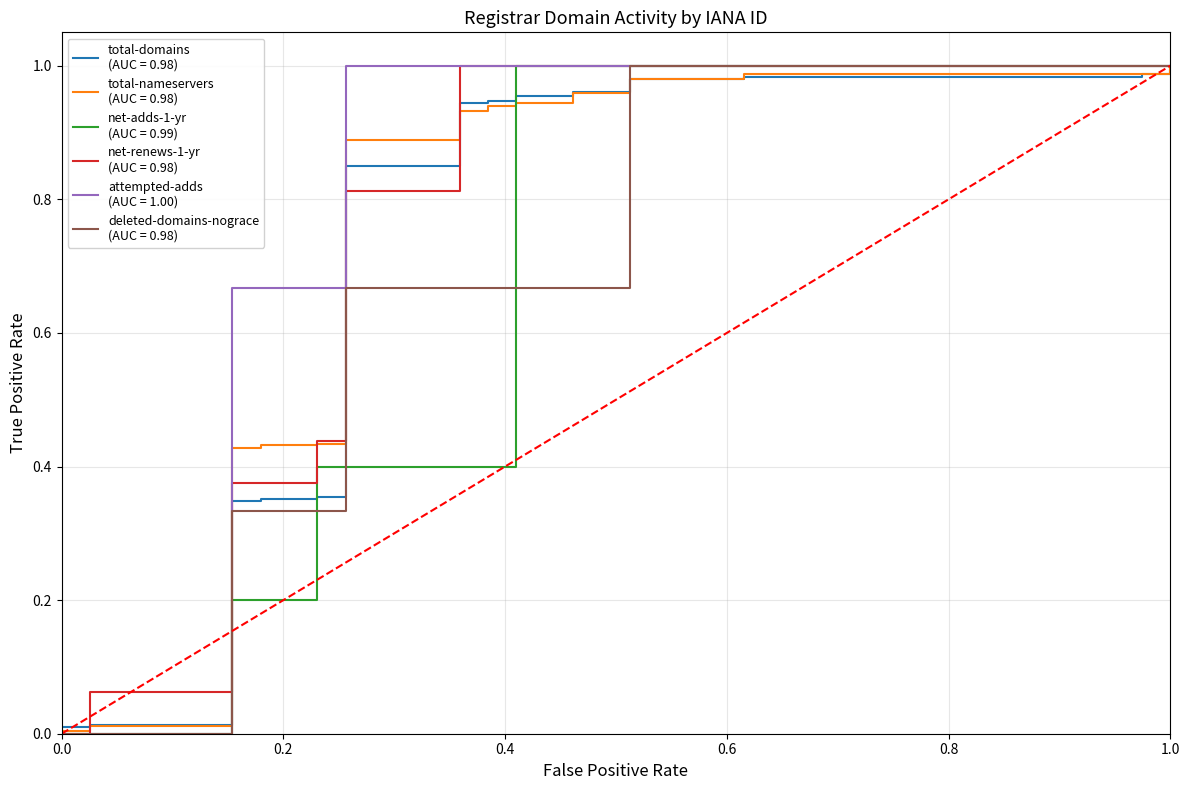

What are all the series names shown in the legend?

total-domains, total-nameservers, net-adds-1-yr, net-renews-1-yr, attempted-adds, deleted-domains-nograce